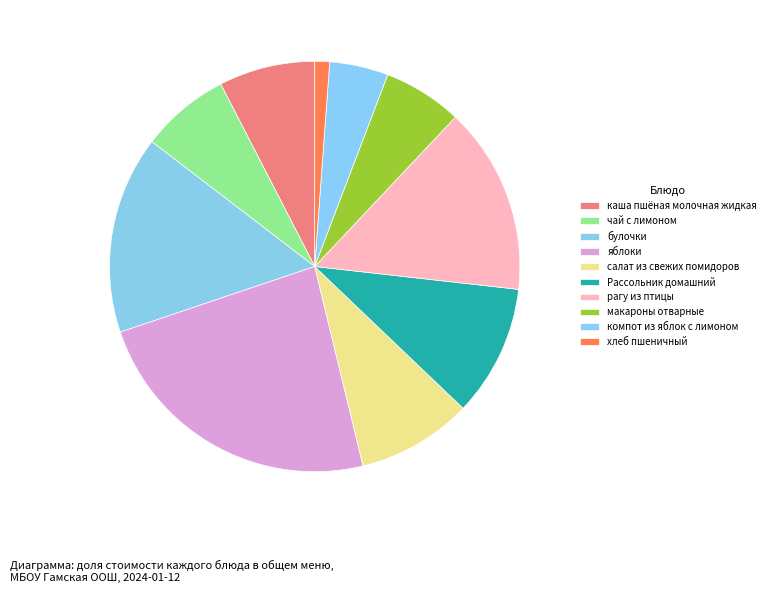

How many segments does this pie chart have?

10